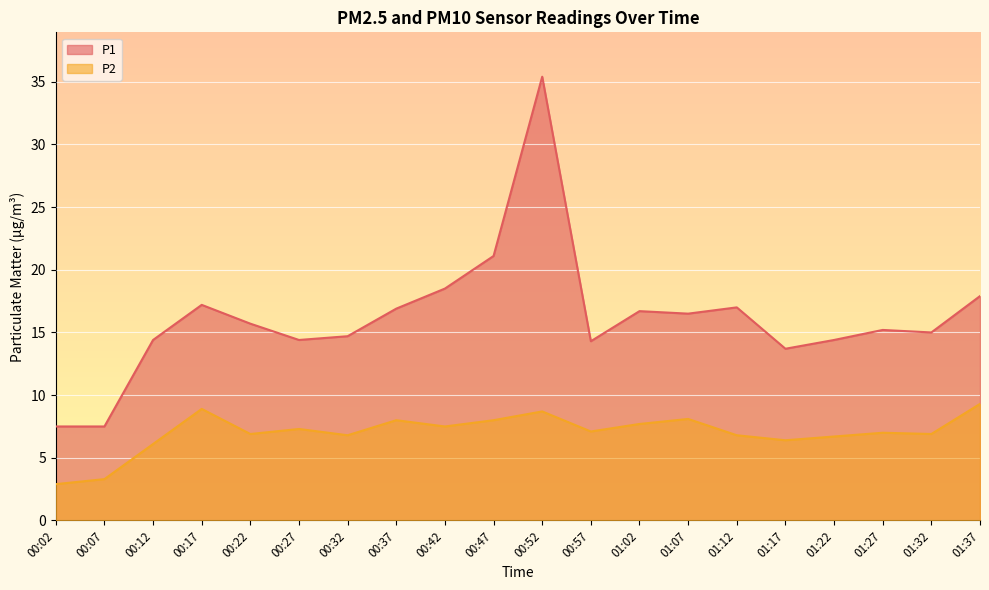

Between 00:27 and 00:42, which series saw the biggest shift?

P1